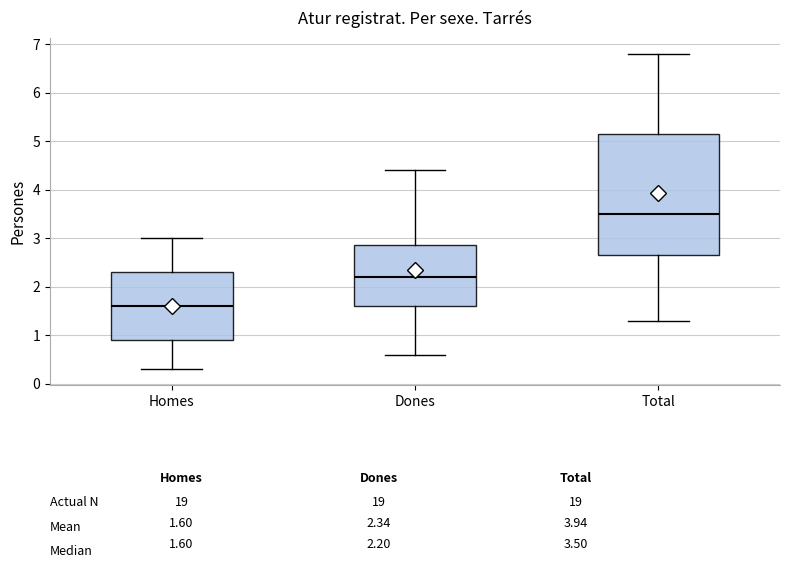

Comparing the boxes themselves (not the whiskers), which one is the tallest?

Total